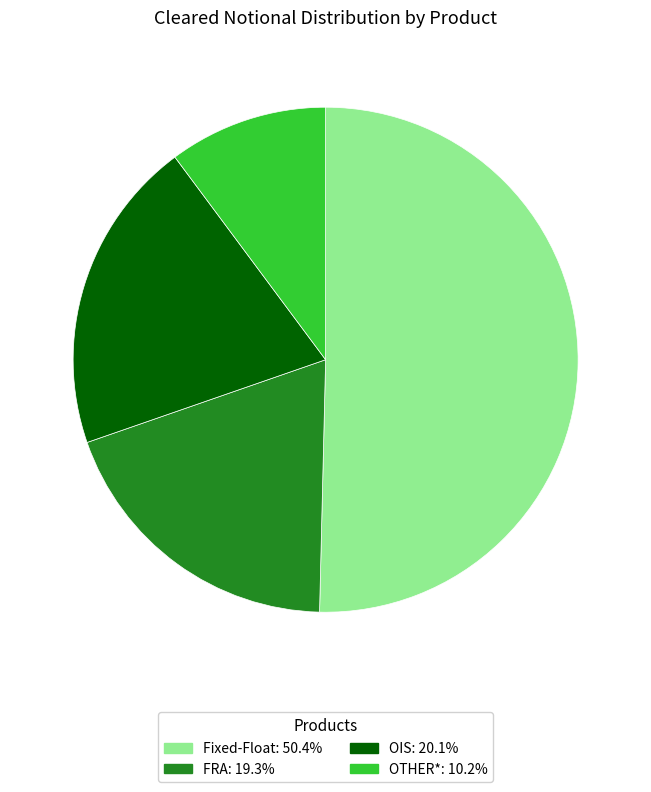

Does FRA represent more than half of the total?

No